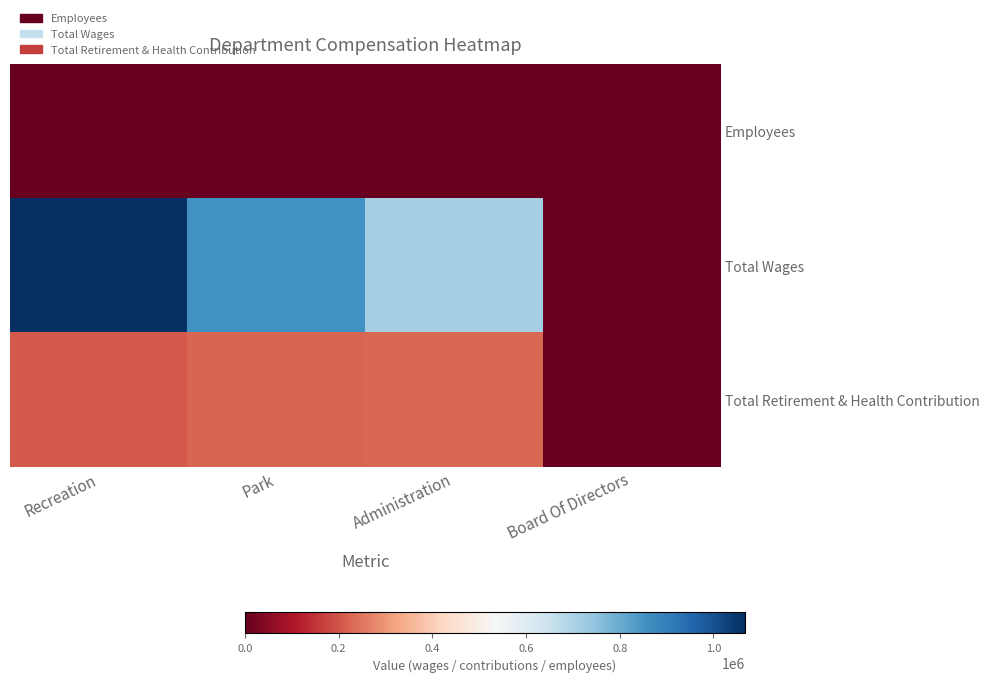

How many data points does each series have?

4